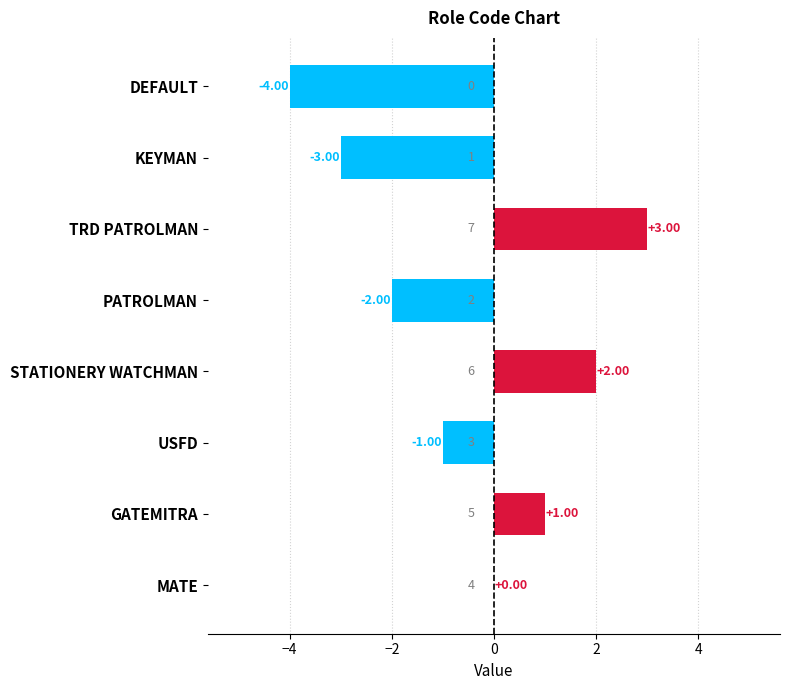

How many distinct data groups are displayed?

1